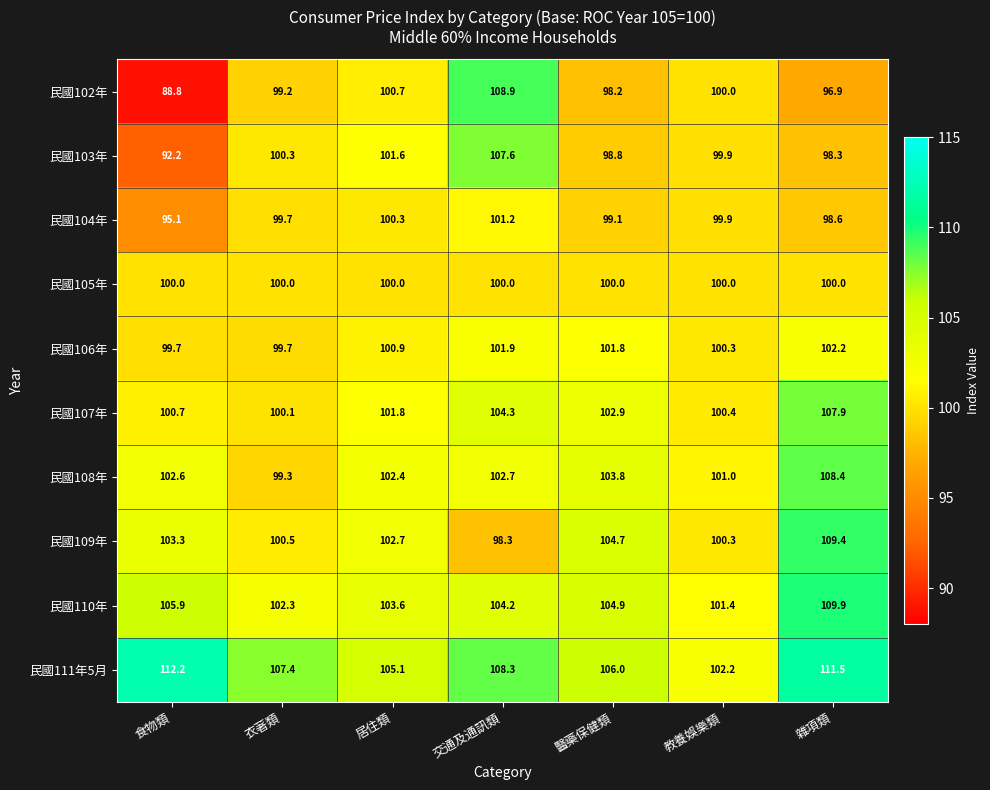

What is the minimum value shown in the chart?

88.8